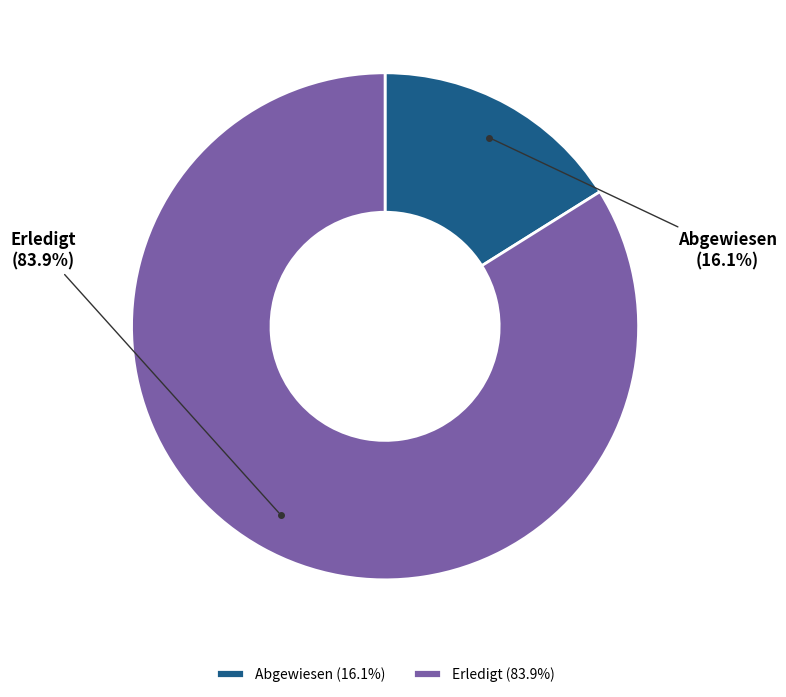

What percentage do Abgewiesen and Erledigt together represent?

100.0%